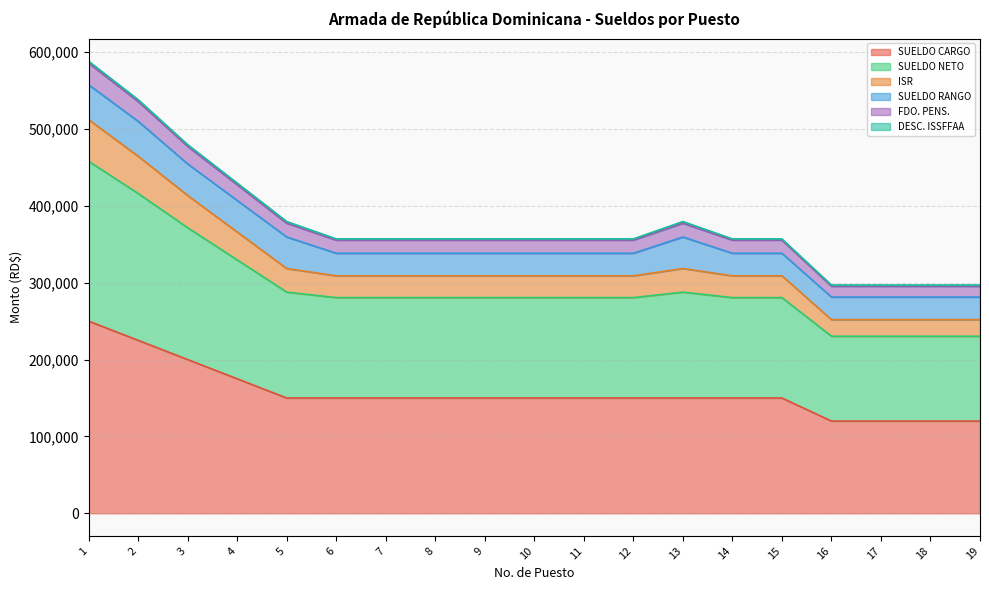

Is it true that SUELDO CARGO equals 150000.0 at 7?

True